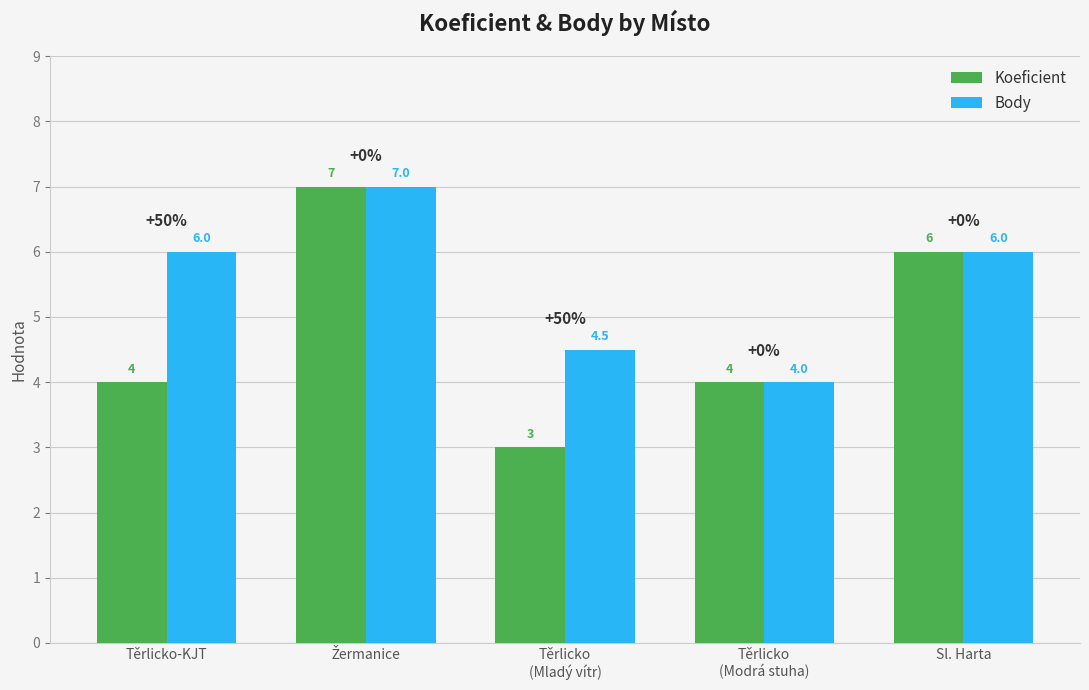

What value does the Body series have at Těrlicko
(Modrá stuha)?

4.0